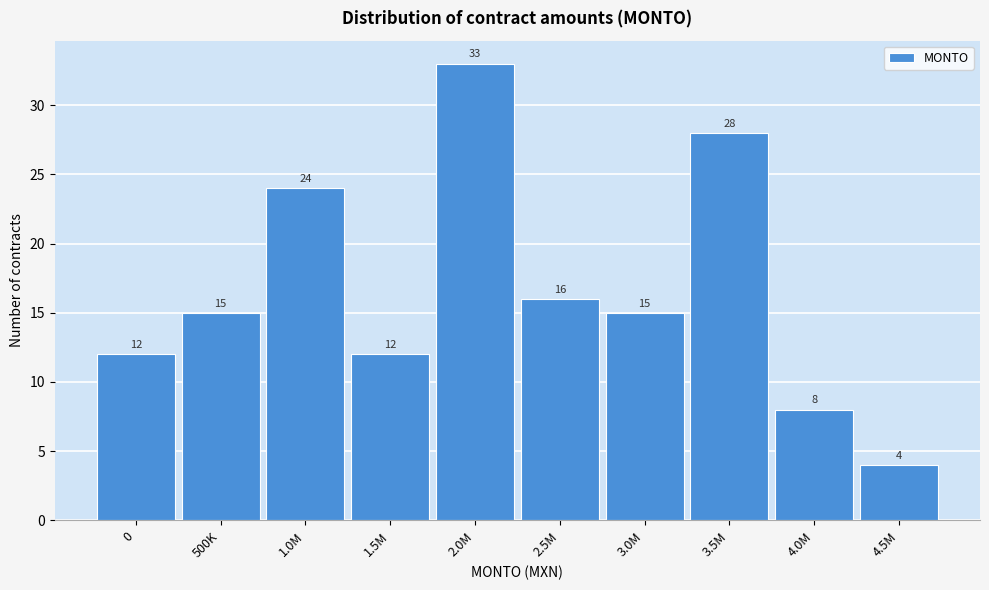

Reading right to left, extract all data points from this chart.

4	8	28	15	16	33	12	24	15	12